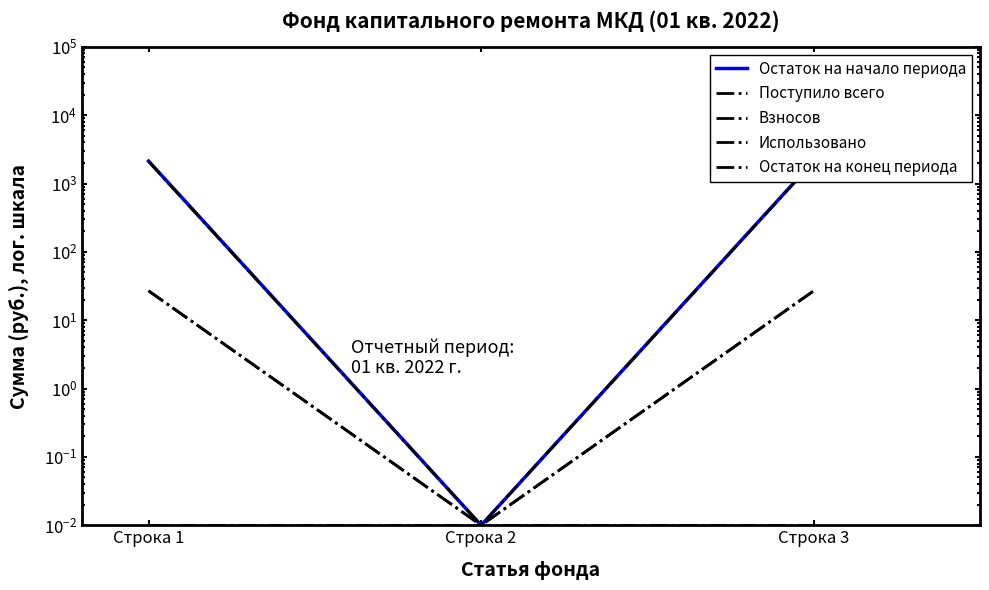

How many data points does each series have?

3